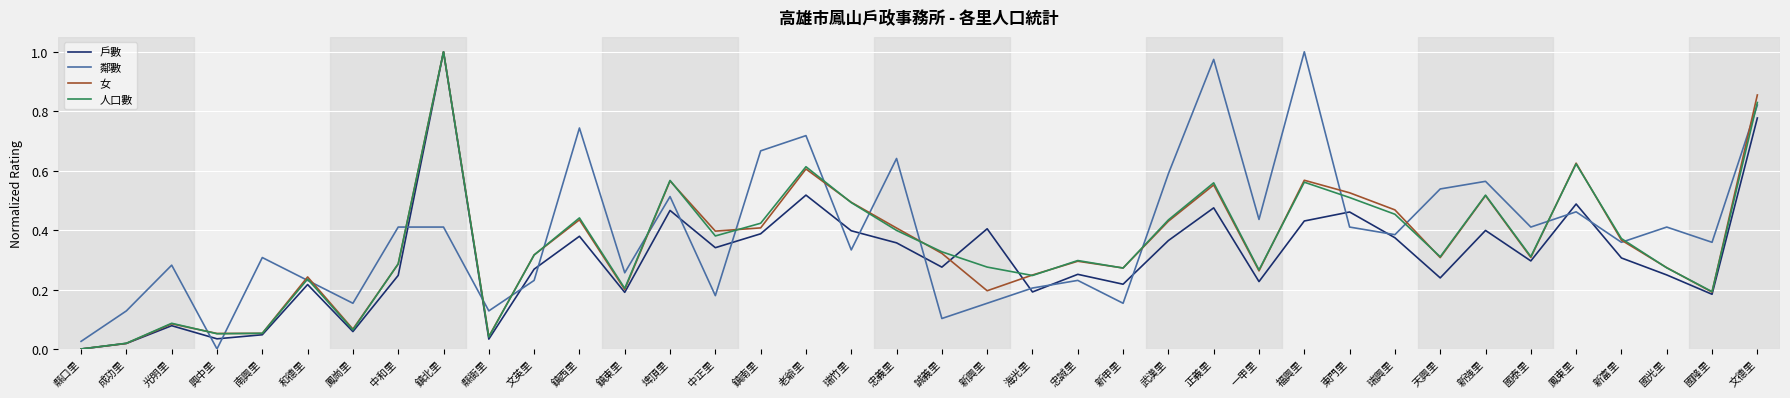

At which category is the sum across all series the highest?

鎮北里